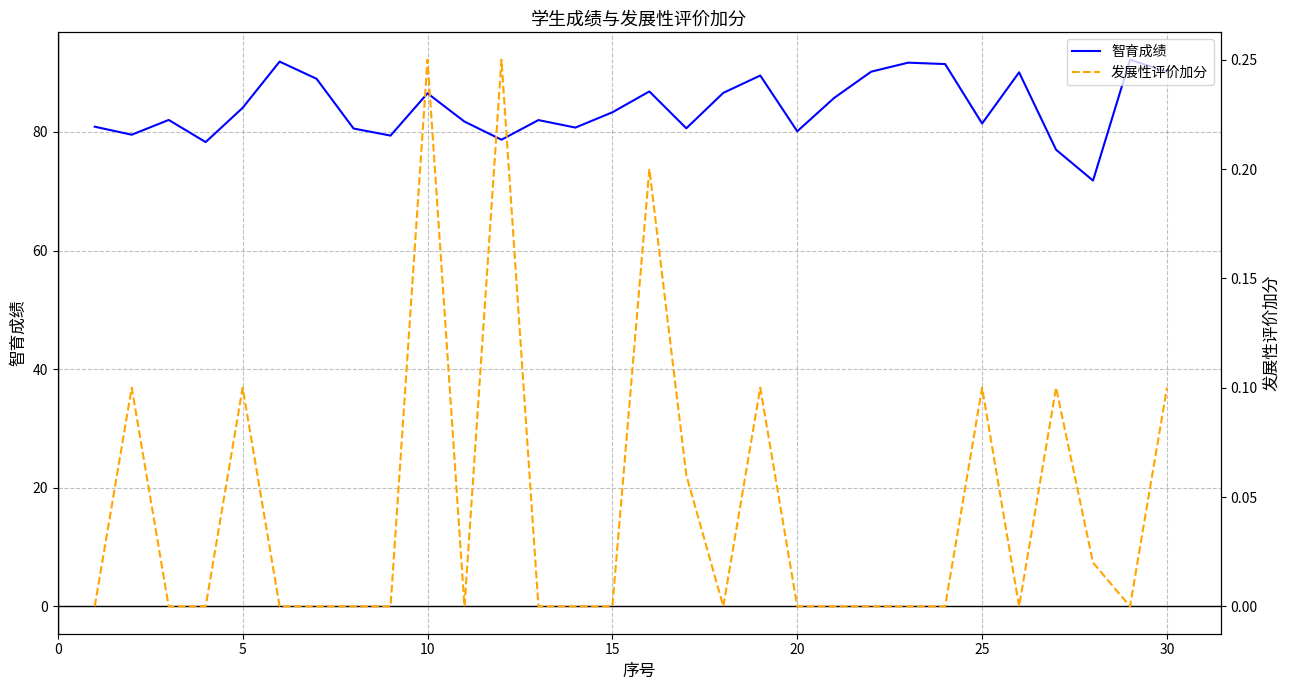

What is the minimum value for 智育成绩?

71.8